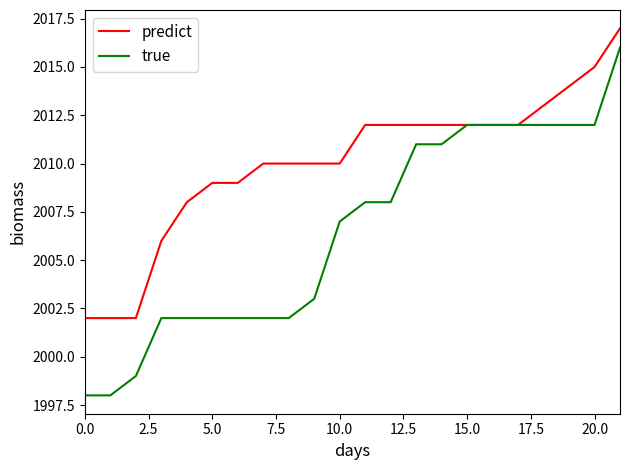

Which series has the largest total across all categories?

predict